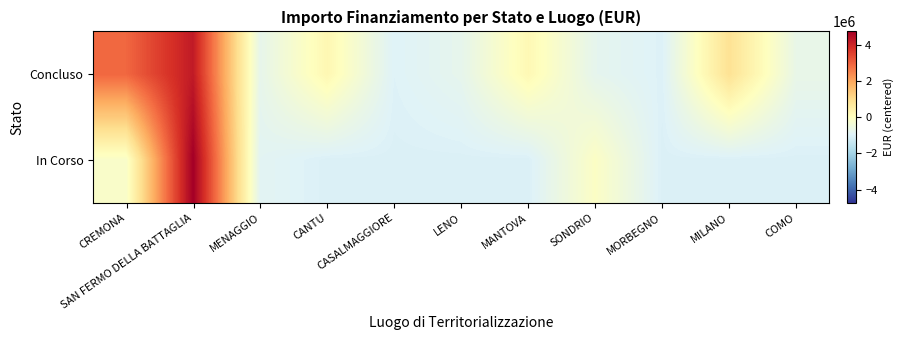

What is the spread (max minus min) of values at MENAGGIO?

120189.6